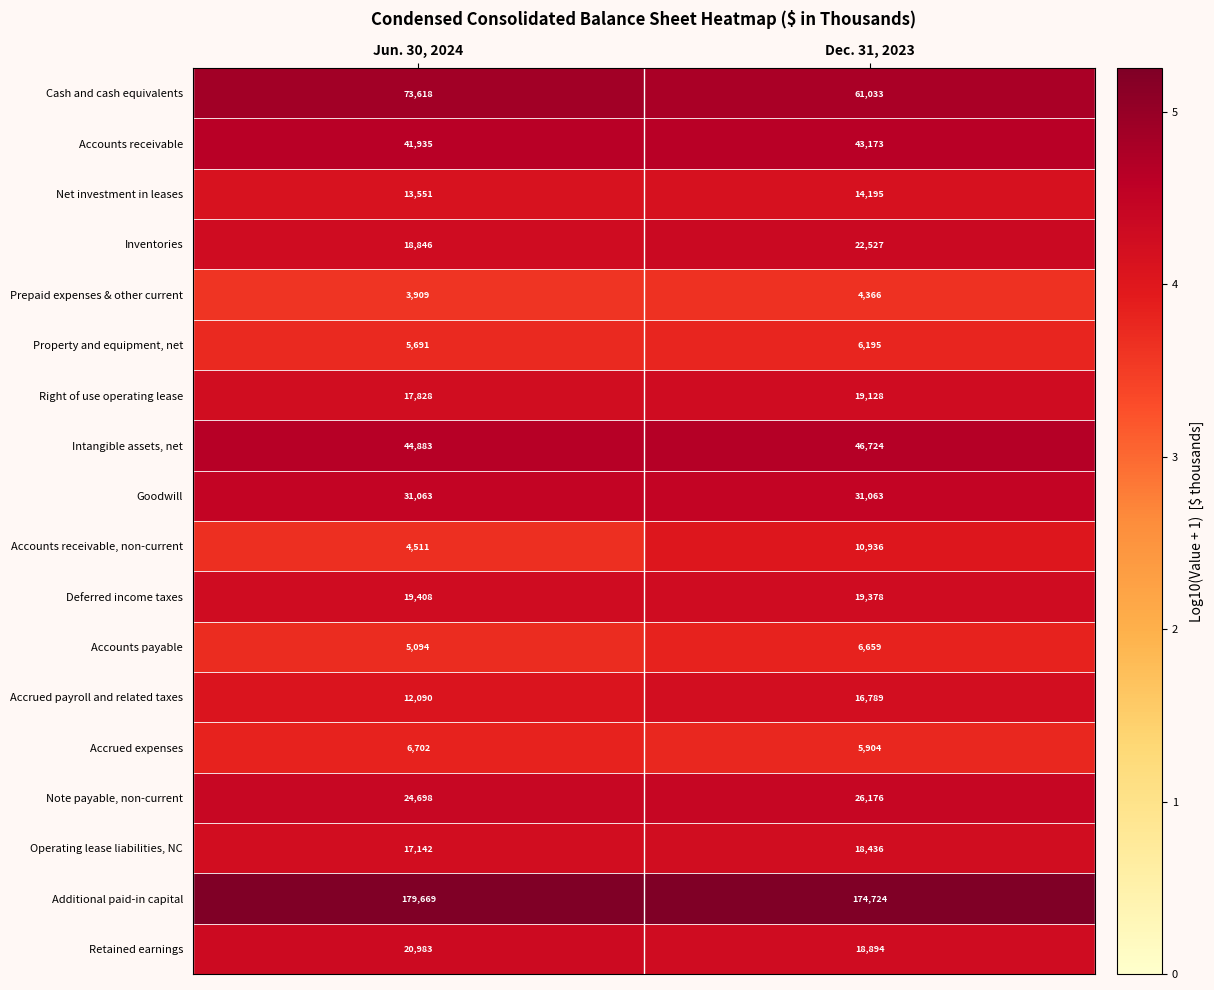

What is the minimum value for Net investment in leases?

13551